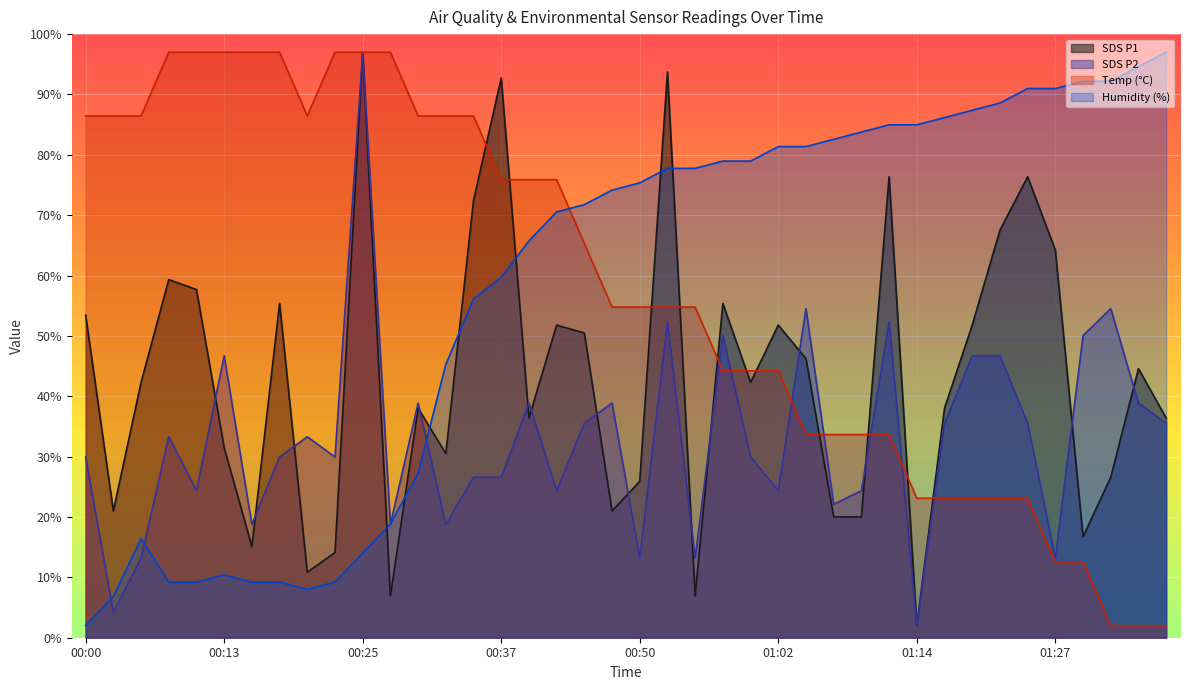

At 01:09, list the series in order from largest to smallest.

Humidity, Temp, SDS_P2, SDS_P1